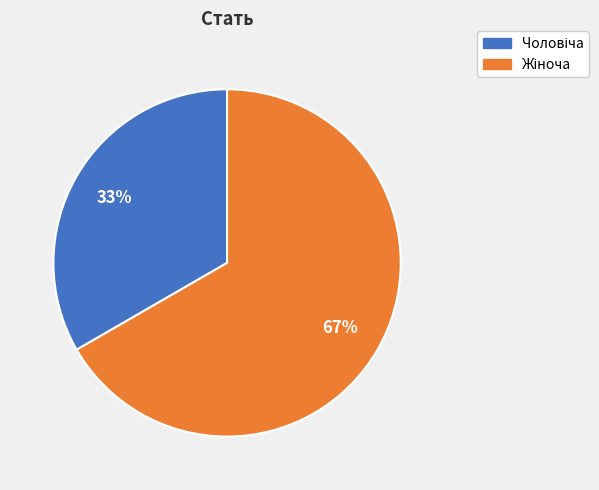

Count the number of slices in the pie.

2